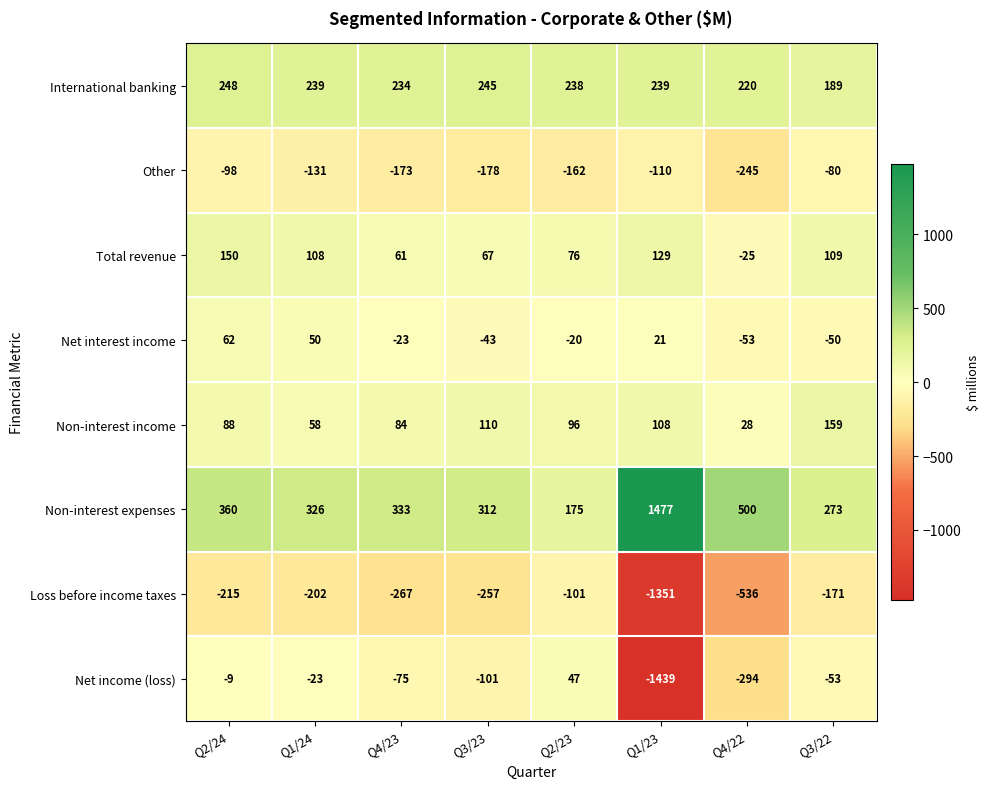

What is the sum of the International banking values at Q2/23 and Q1/23?

477